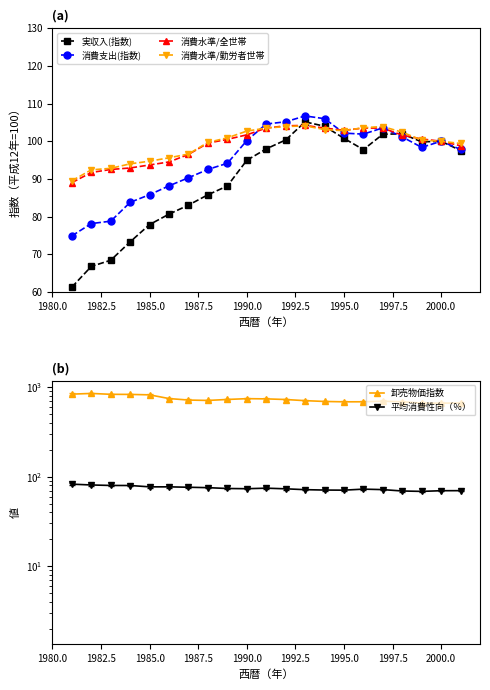

Does the chart display data point markers on the line(s)?

Yes